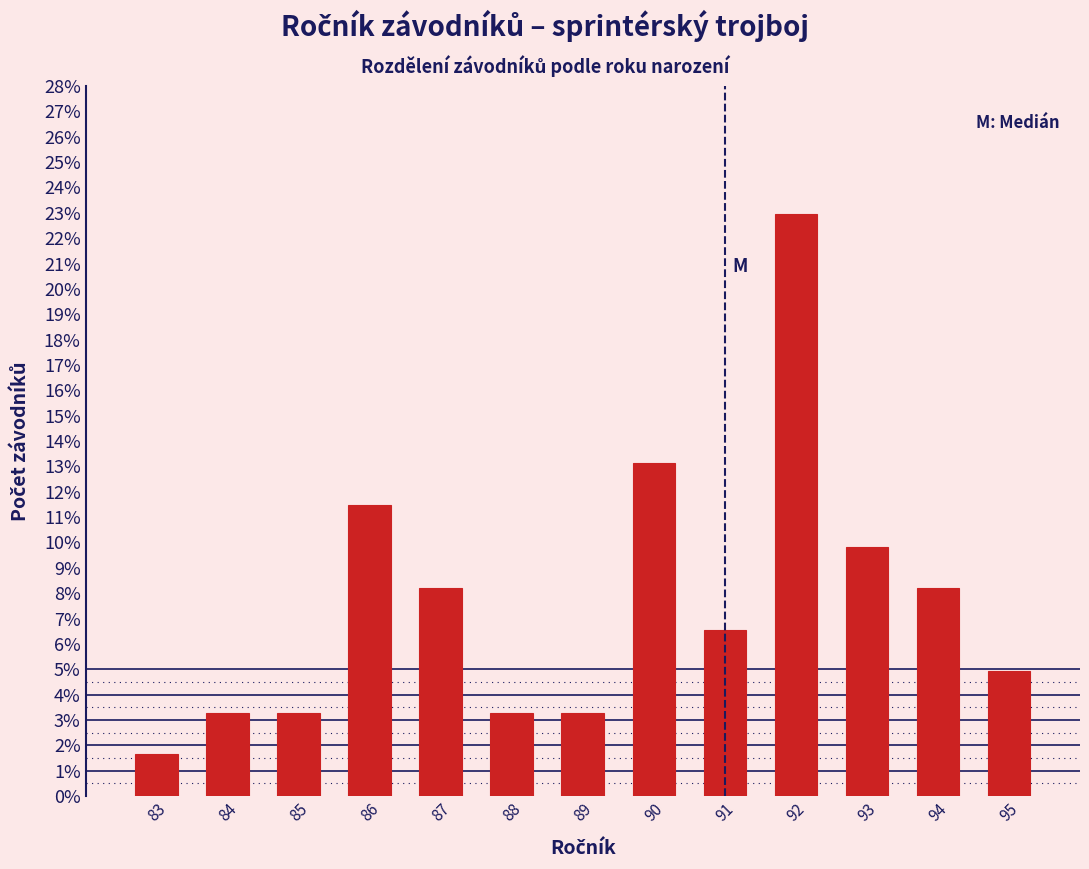

Reading left to right, transcribe all the data shown in this chart.

83=1.6	84=3.3	85=3.3	86=11.5	87=8.2	88=3.3	89=3.3	90=13.1	91=6.6	92=23.0	93=9.8	94=8.2	95=4.9